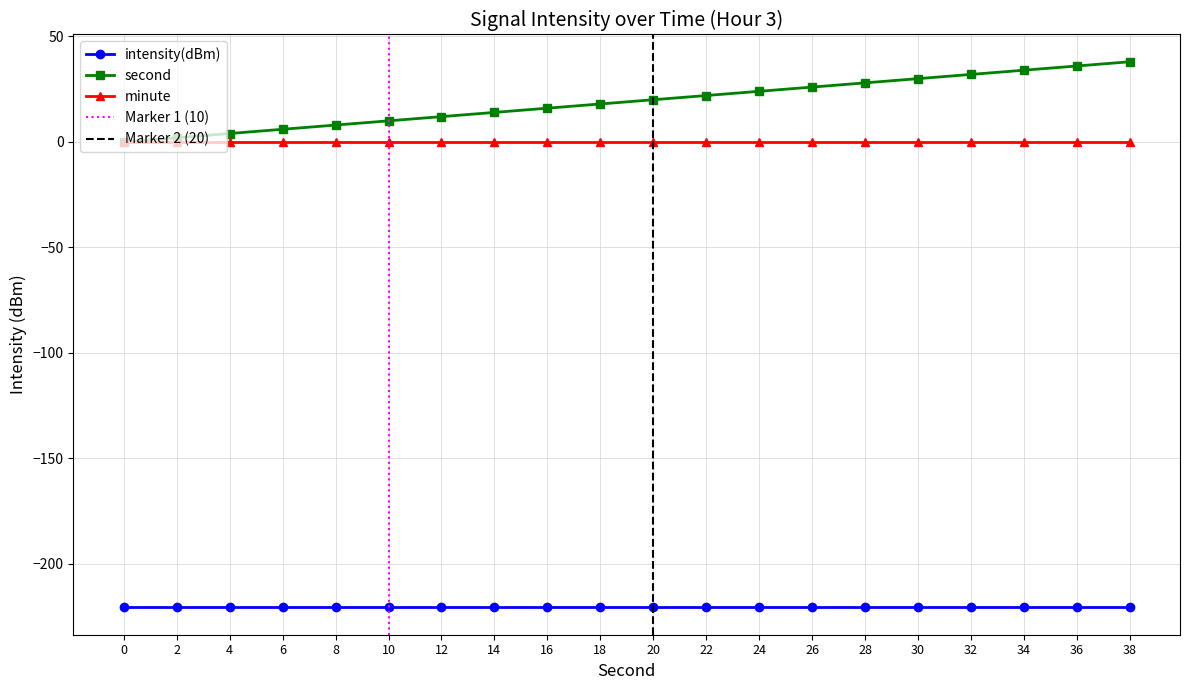

What is the total value across all series at 8?

-212.6